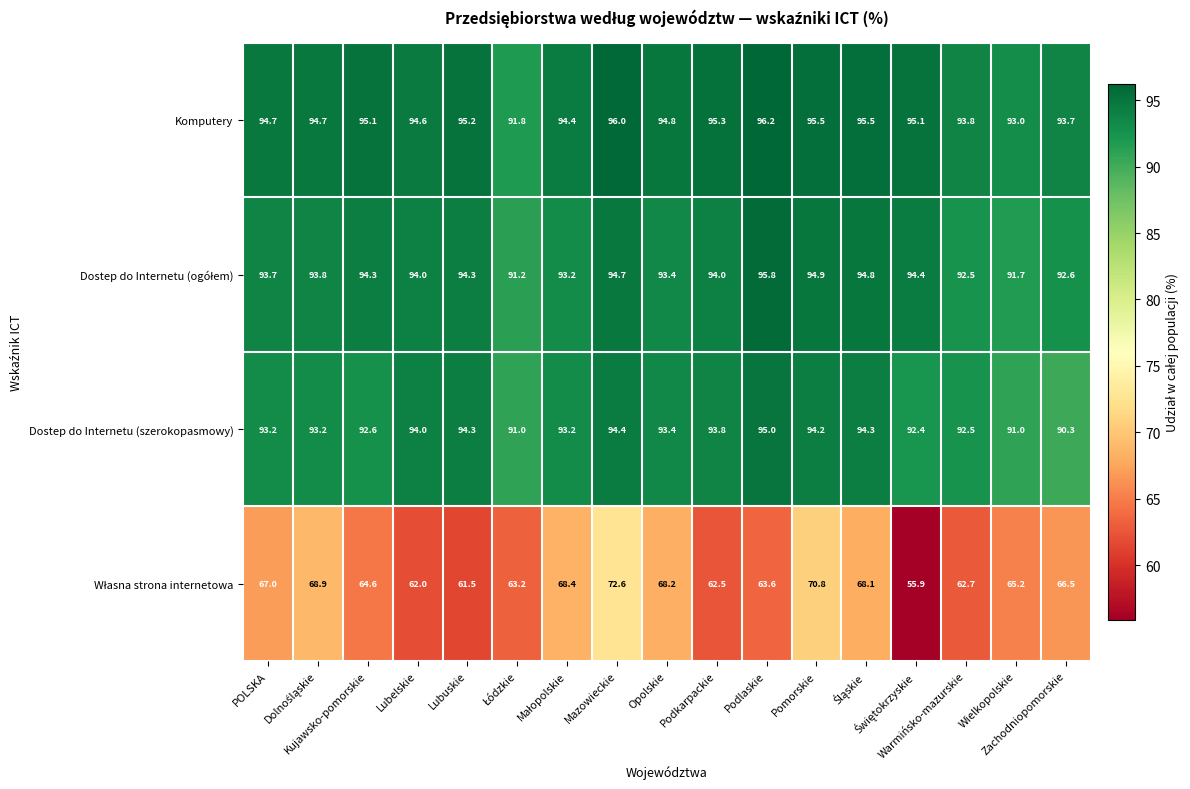

What is the difference between the maximum and minimum values in the Dostep do Internetu (szerokopasmowy) series?

4.7